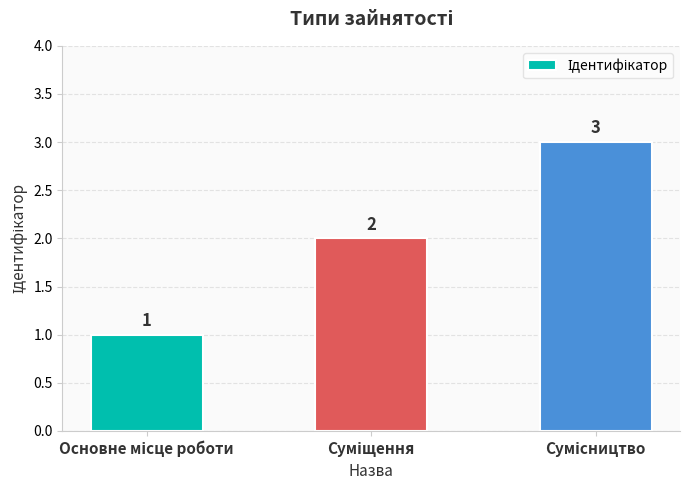

What is the value of the 3rd bar from the left?

3